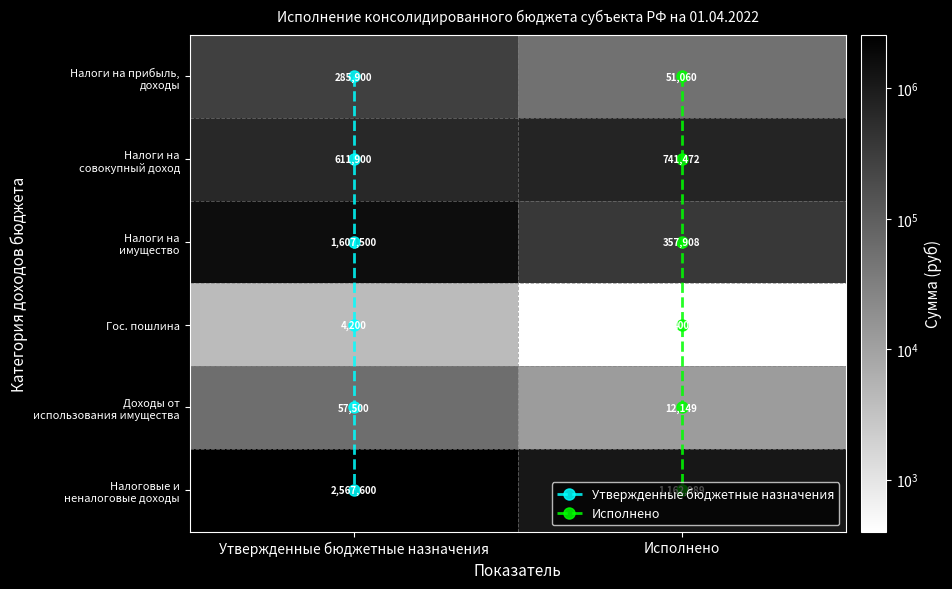

Reading left to right, transcribe all the data shown in this chart.

НАЛОГИ НА ПРИБЫЛЬ, ДОХОДЫ: 285900.0	51060.3
НАЛОГИ НА СОВОКУПНЫЙ ДОХОД: 611900.0	741471.6
НАЛОГИ НА ИМУЩЕСТВО: 1607500.0	357907.7
ГОСУДАРСТВЕННАЯ ПОШЛИНА: 4200.0	400.0
ДОХОДЫ ОТ ИСПОЛЬЗОВАНИЯ ИМУЩЕСТВА: 57500.0	12149.2
НАЛОГОВЫЕ И НЕНАЛОГОВЫЕ ДОХОДЫ: 2567600.0	1162988.7